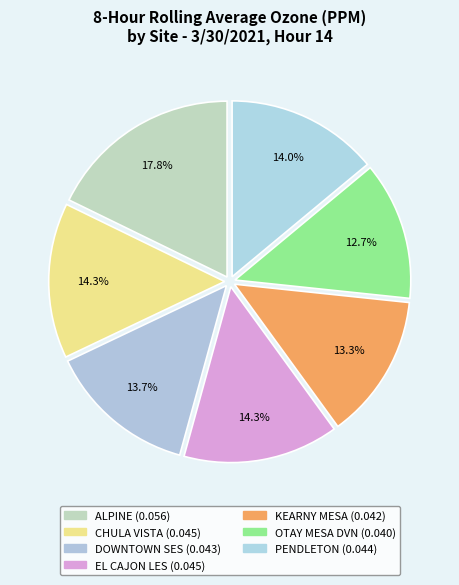

Does any single category account for the majority?

No